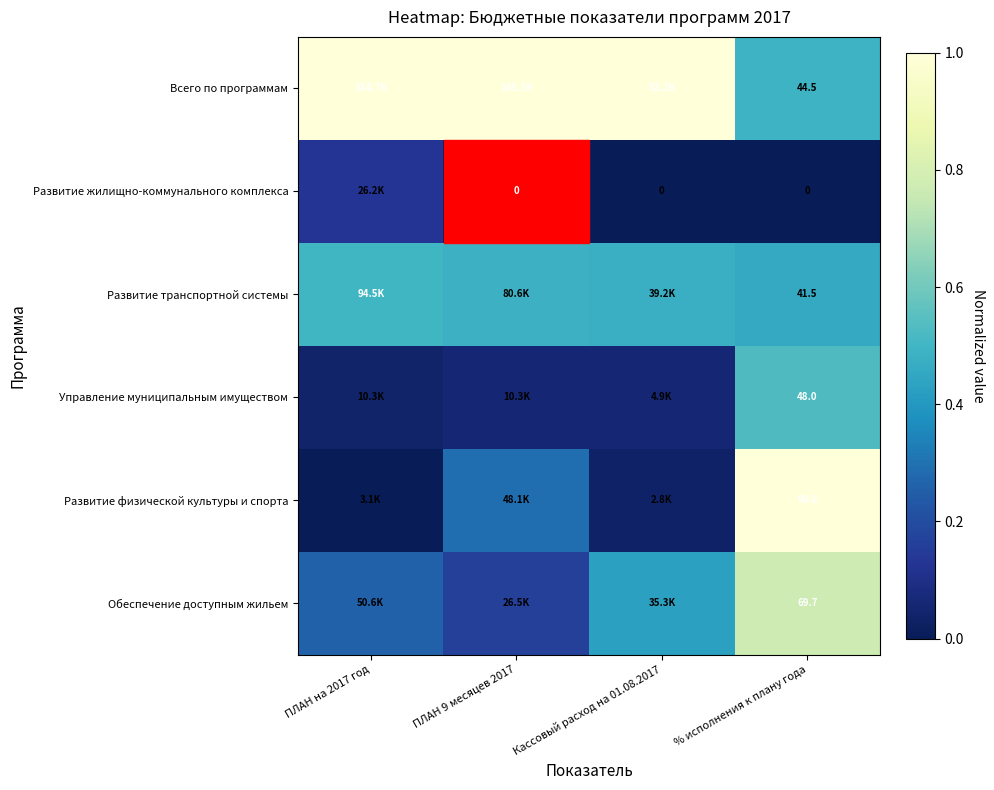

What is the total value across all series at % исполнения к плану года?

294.3